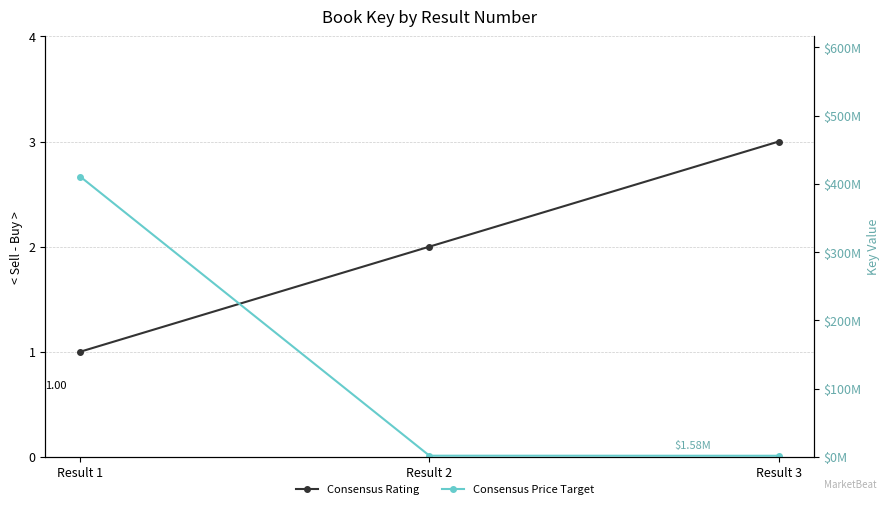

Reading left to right, transcribe all the data shown in this chart.

Consensus Rating: Result 1=1.0	Result 2=2.0	Result 3=3.0
Consensus Price Target: Result 1=410.8	Result 2=1.7	Result 3=1.6